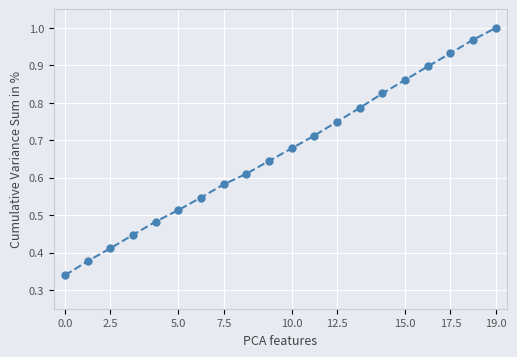

What is the sum of all values?

13.4